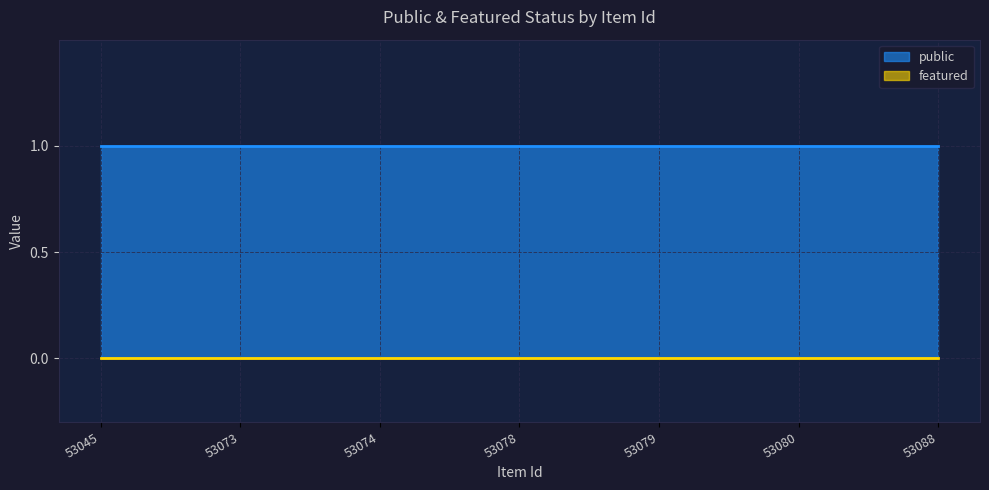

How many series are shown in this chart?

2